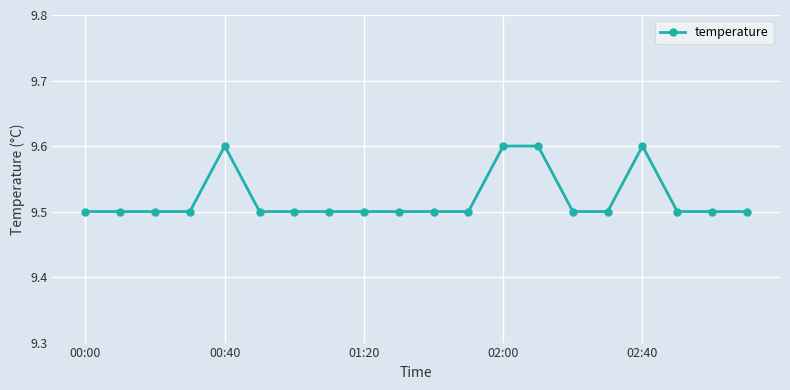

What is the sum of all values?

190.4